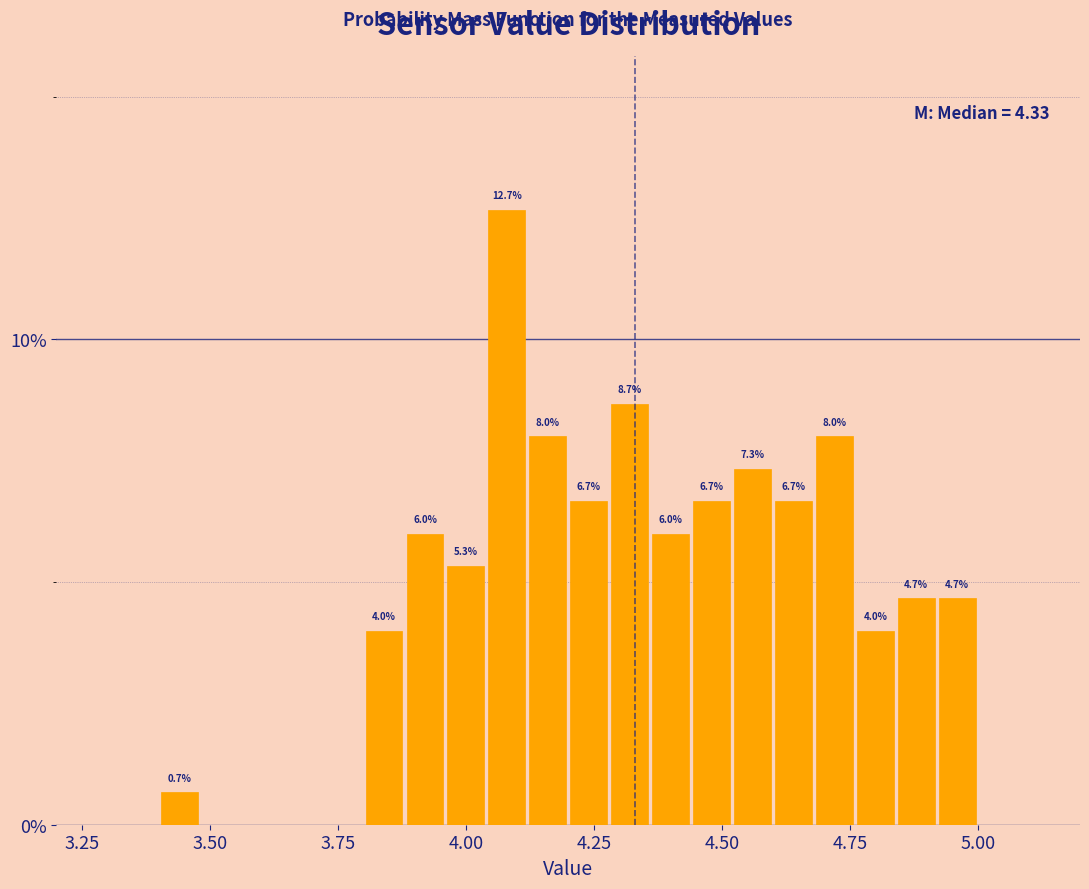

Around what value on the x-axis is the tallest bar? Give the approximate position of its centre, as read against the axis.

4.10